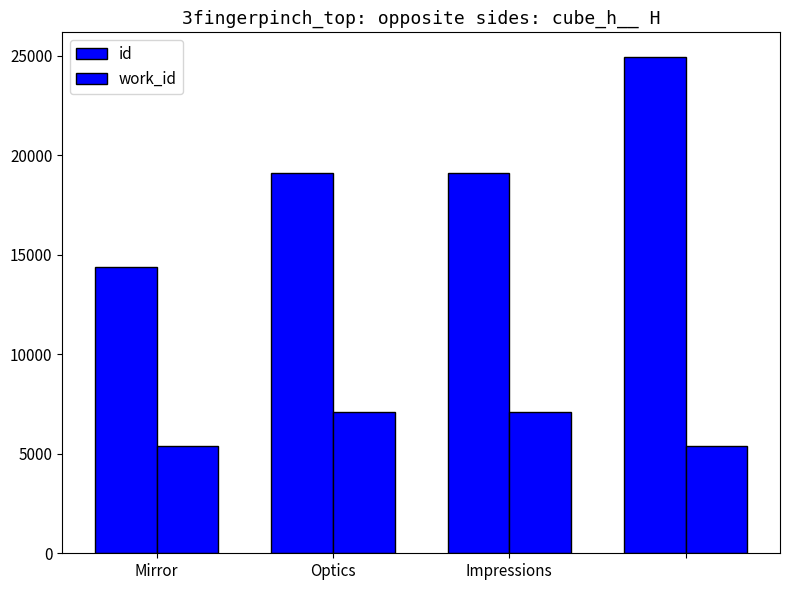

How many data points in id are less than 19125?

2